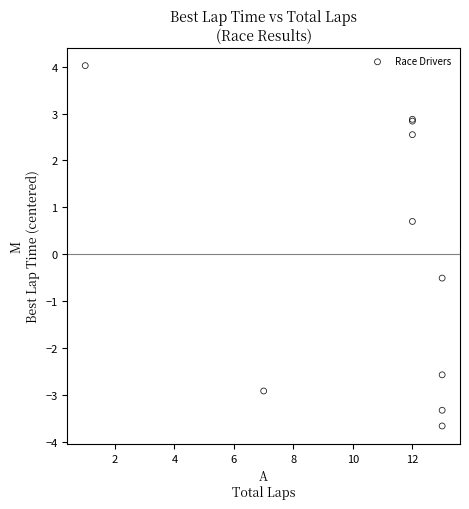

What Y value in the scatter plot is closest to 0?

-0.5